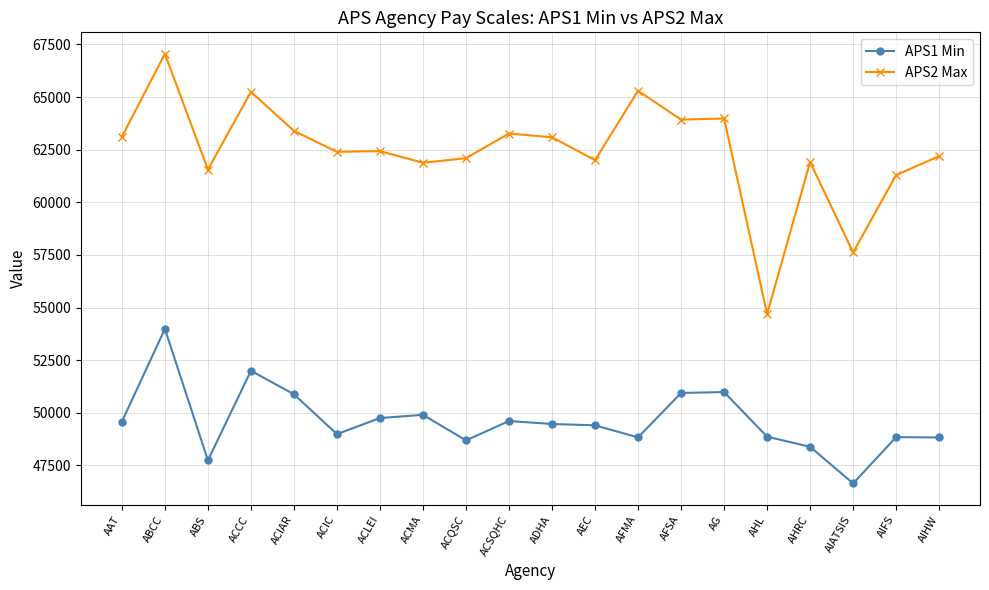

Which series has the widest spread of values?

APS2 Max